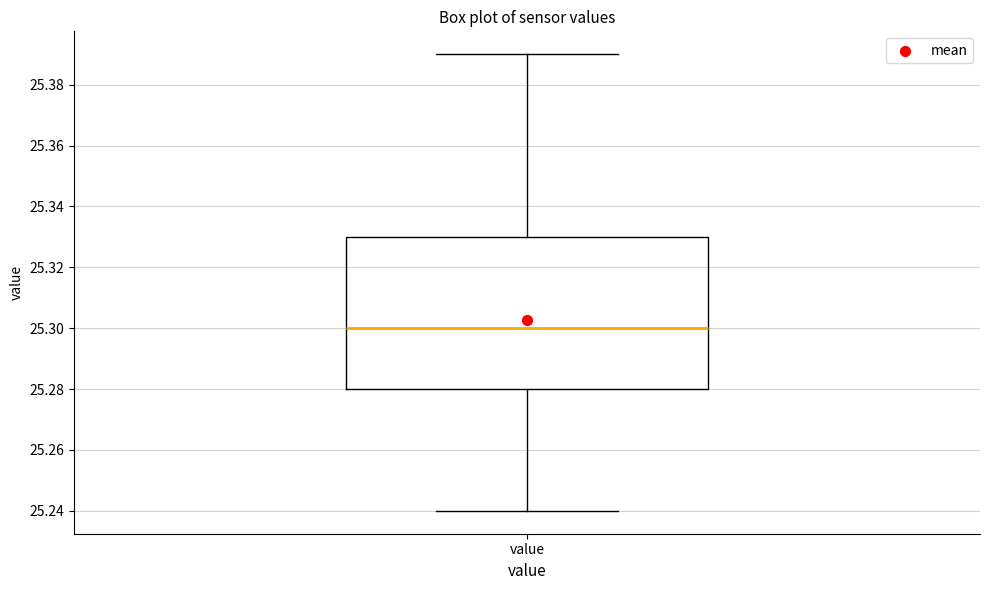

Transcribe this box plot: give where the median line is, the range the box spans, and where the two whiskers end, as read against the y-axis. The values are not printed on the chart, so give them approximately, as read against the axis.

median 25.30, box 25.28 to 25.33, whiskers 25.24 to 25.39